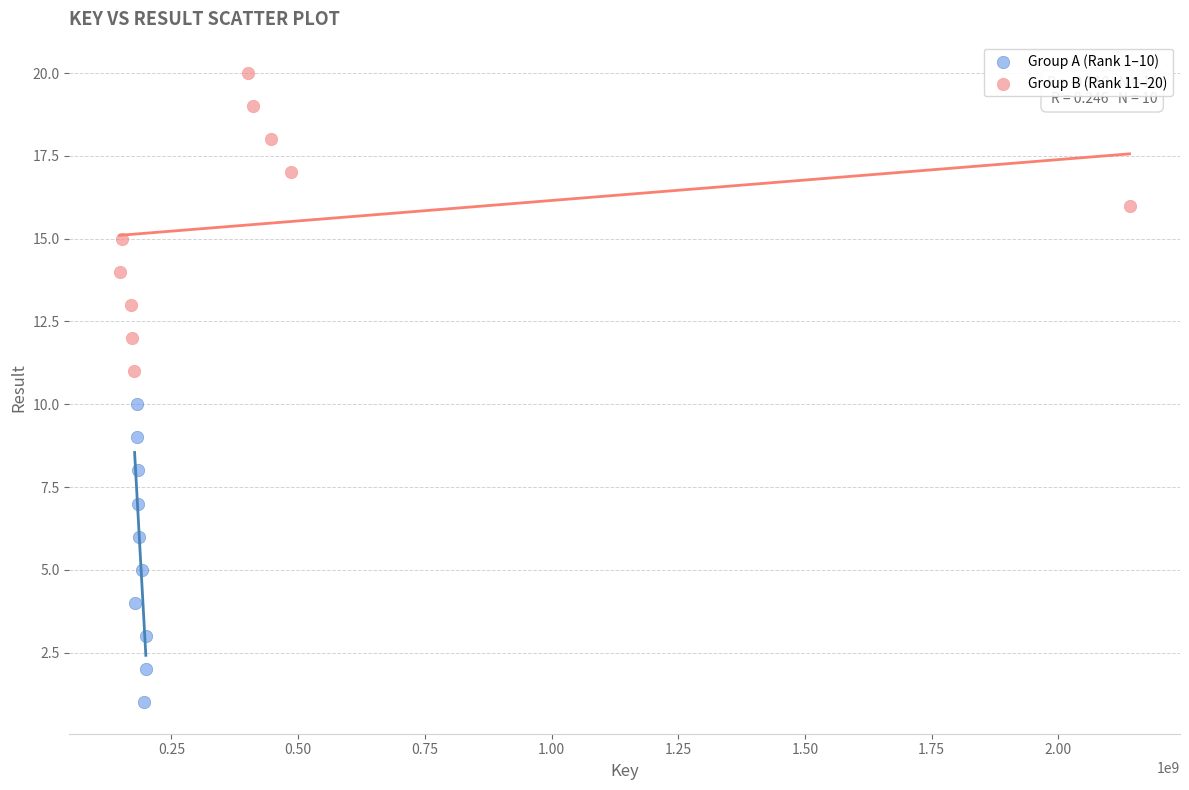

Which series reaches the maximum Y coordinate?

Group B (Rank 11–20)